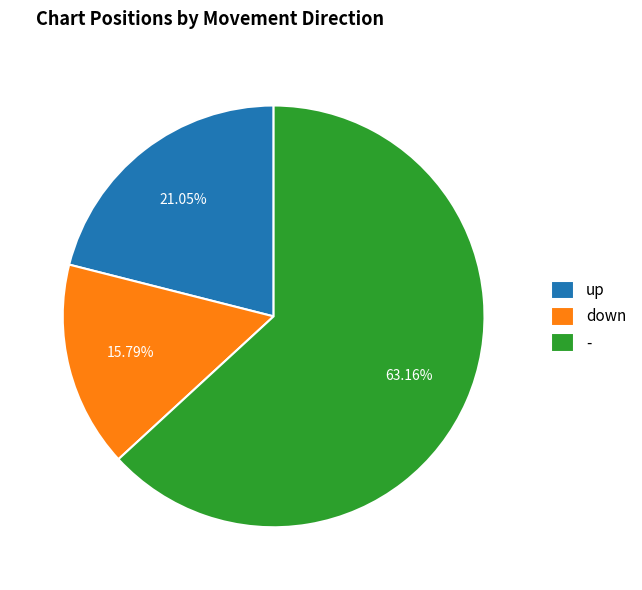

To the nearest percent, what portion does up represent?

21%